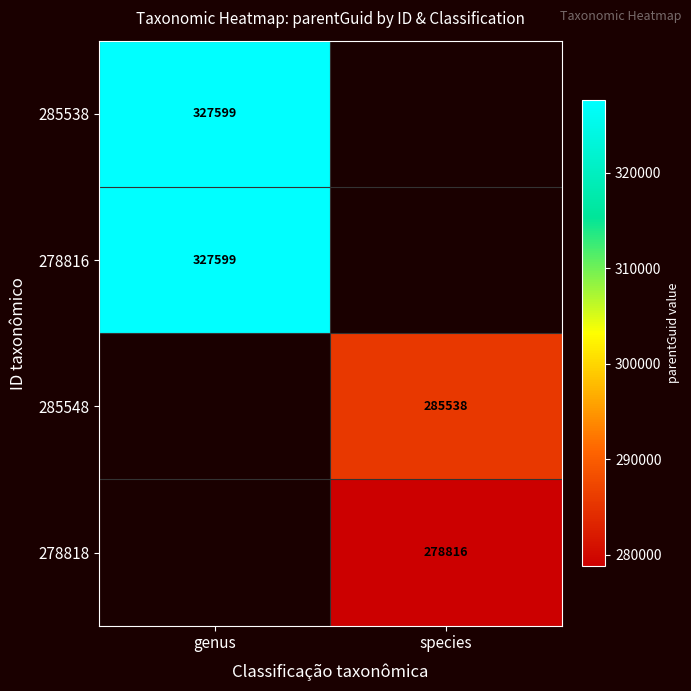

The 285548 series shows 285538 at species. True or false?

True